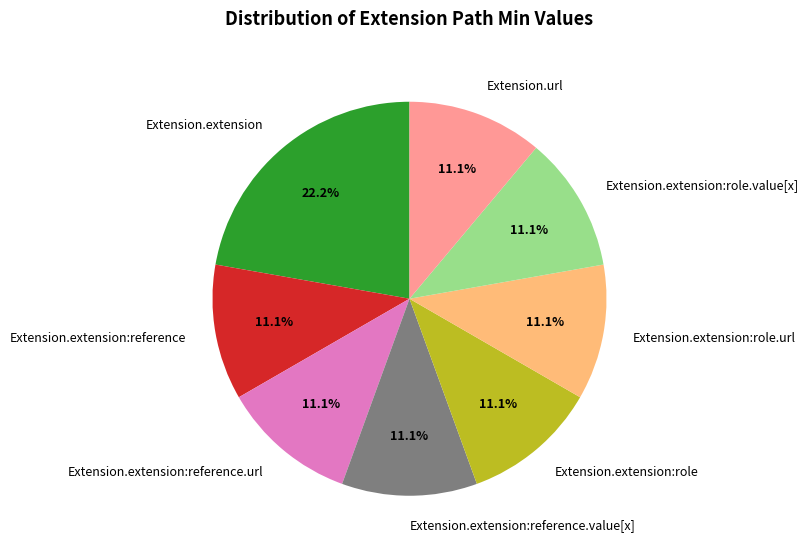

What percentage is NOT represented by Extension.extension:reference.url?

88.9%